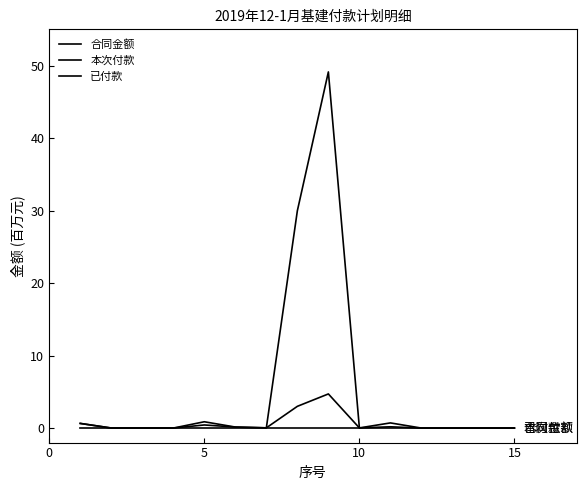

Is this an area chart (filled region under the line)?

No